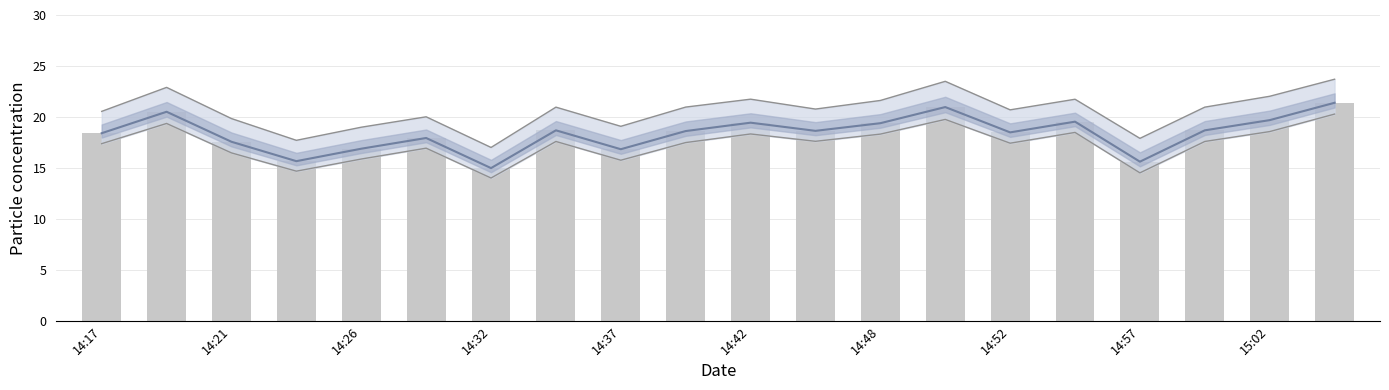

Where does the SDS_P1 series first go above 18?

14:17